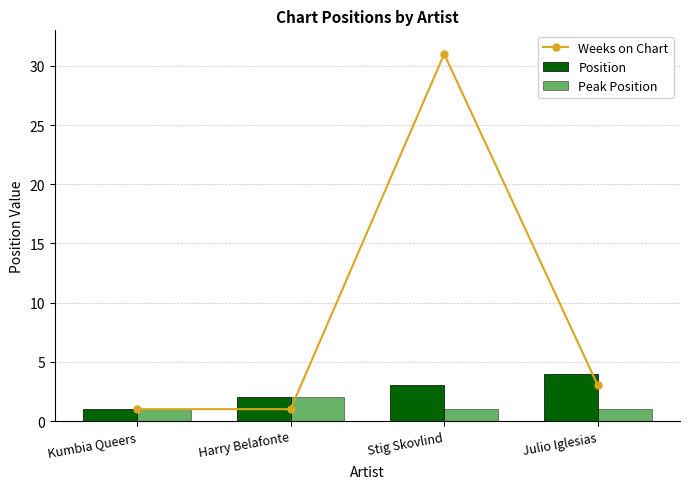

What is the label of the 3rd bar from the left?

Stig Skovlind